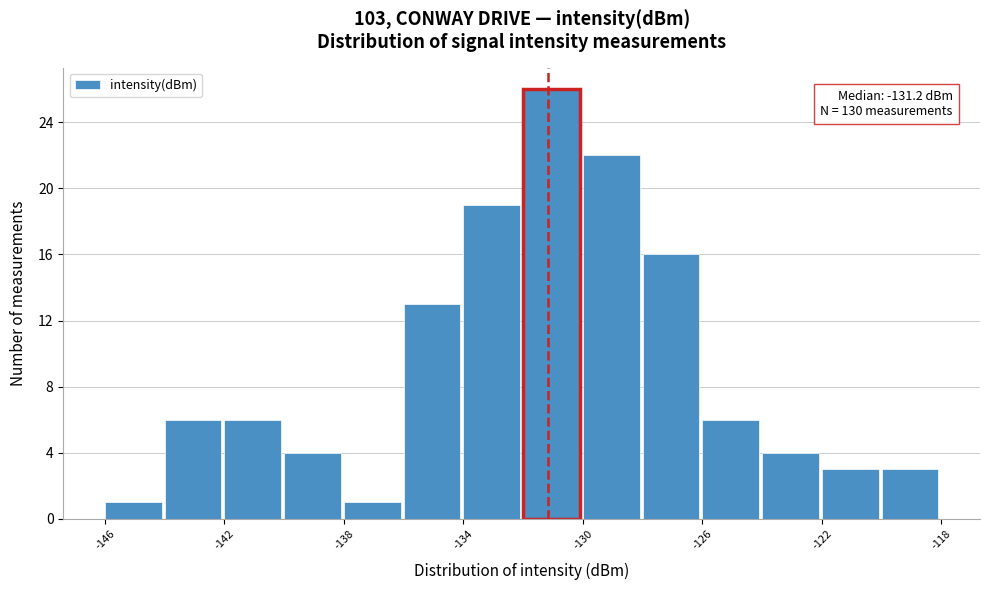

Over which range of the x-axis is the bar tallest?

-132 to -130